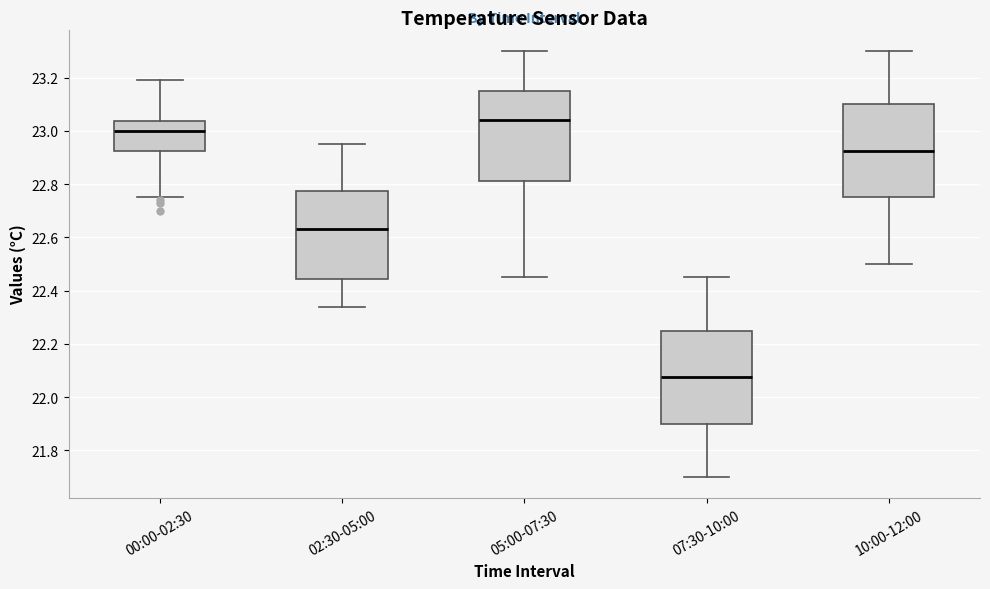

Where does the lower whisker of the box for 10:00-12:00 end on the y-axis? The values are not printed on the chart, so give them approximately, as read against the axis.

22.50